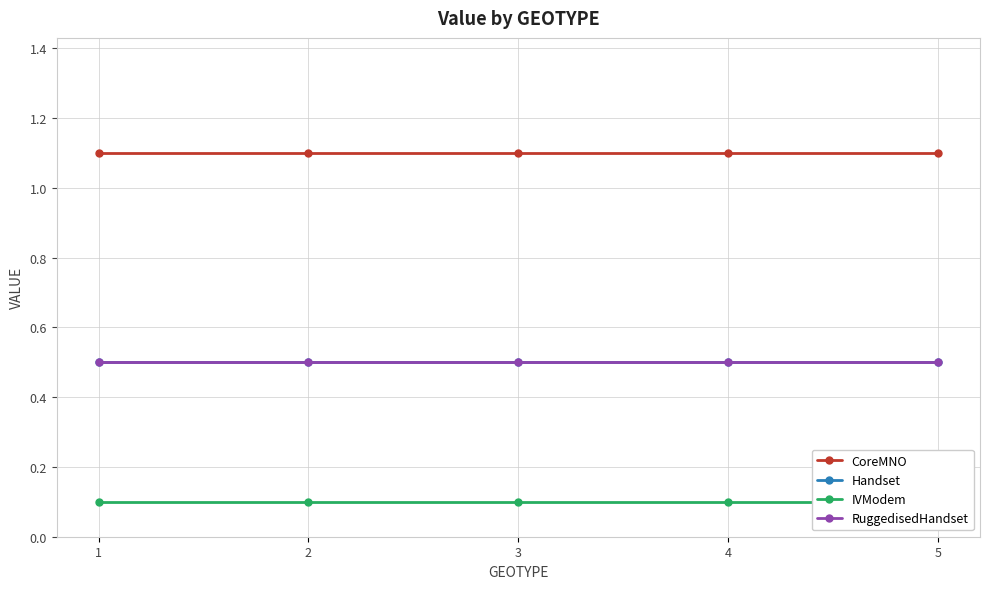

What is the maximum value shown in the chart?

1.1